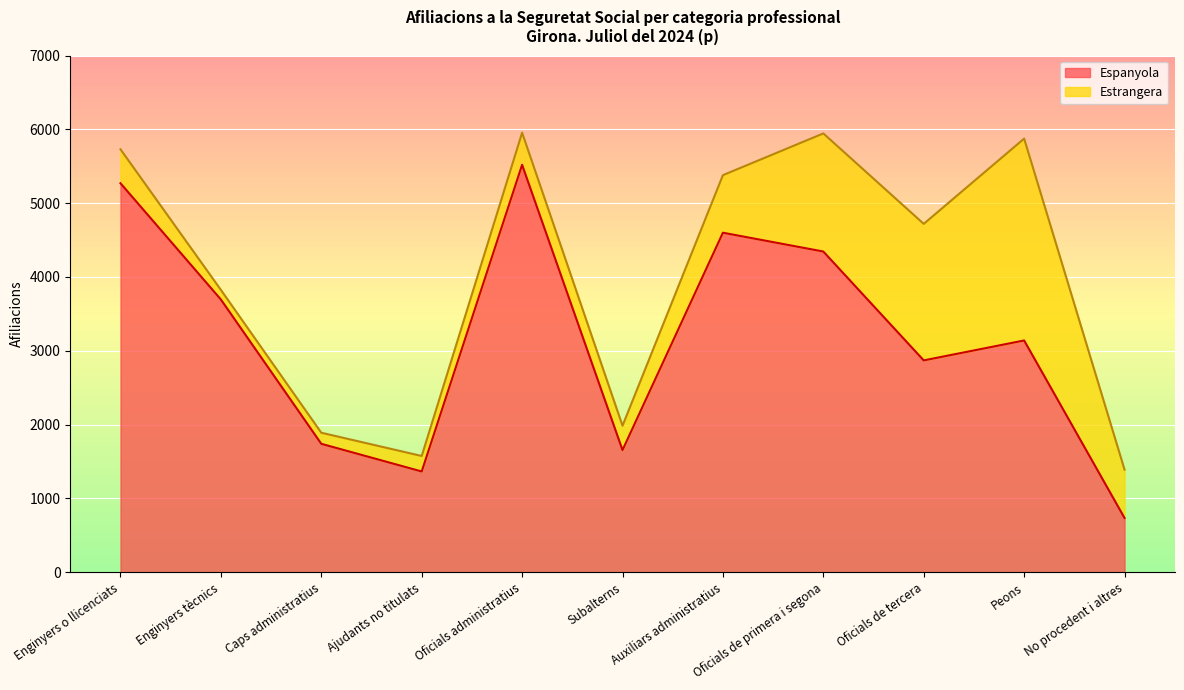

What is the average value?

3176